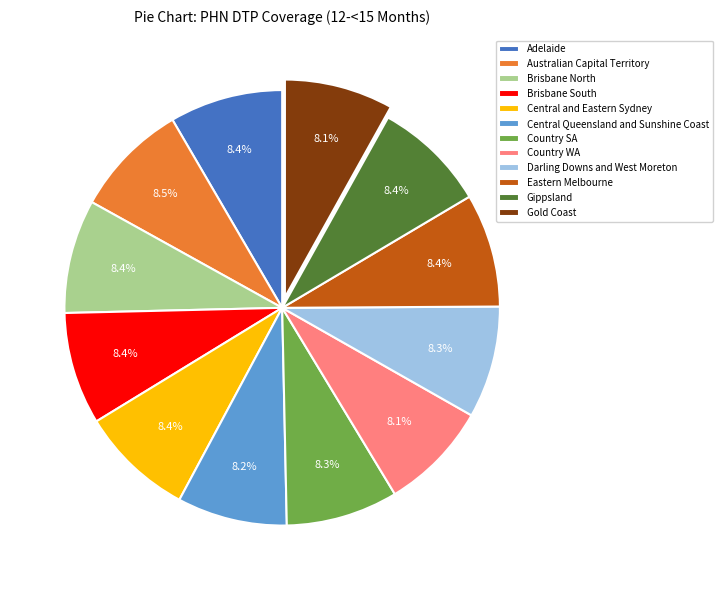

How much of the chart is everything except Central and Eastern Sydney?

91.6%